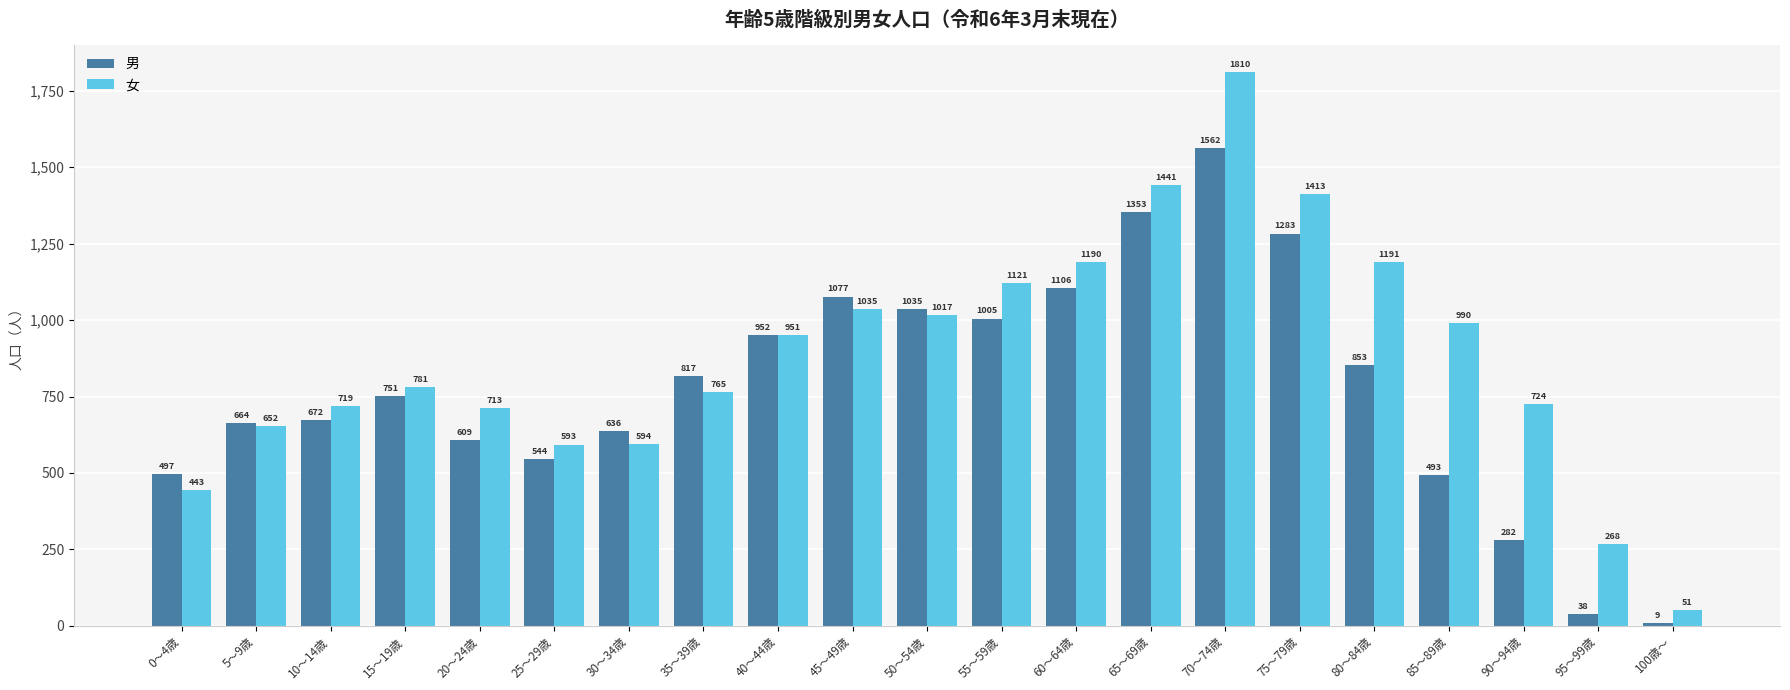

What position from the left is 40～44歳?

9